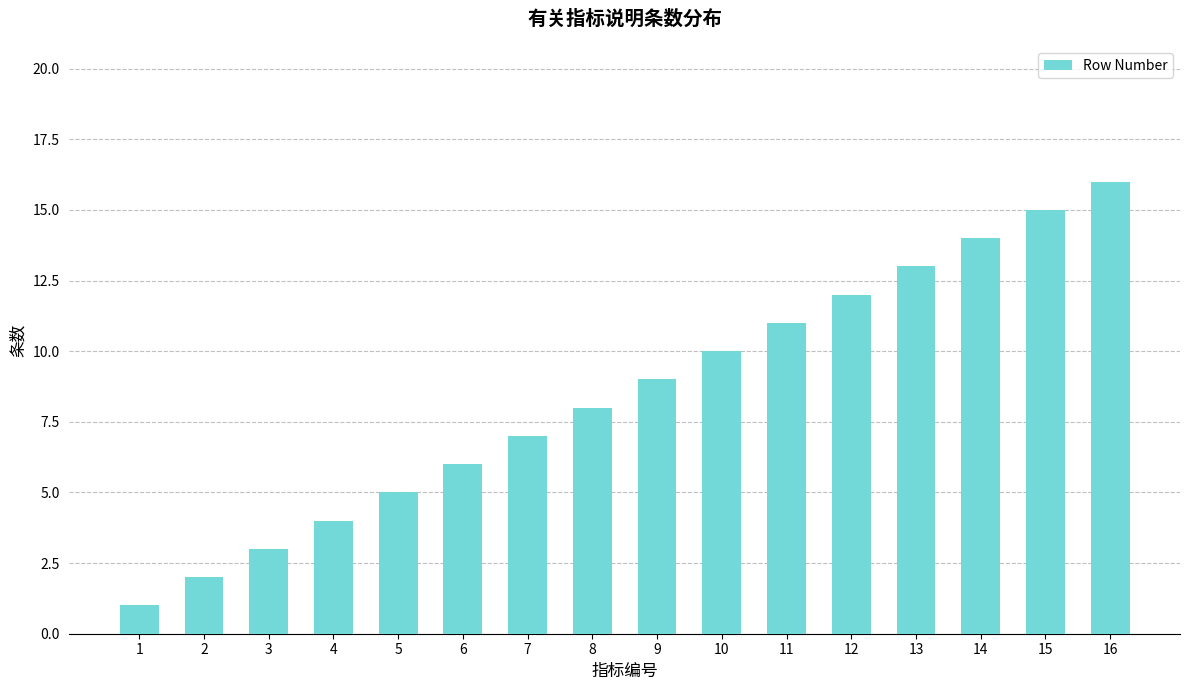

The chart shows a value of 6 at 6. True or false?

True